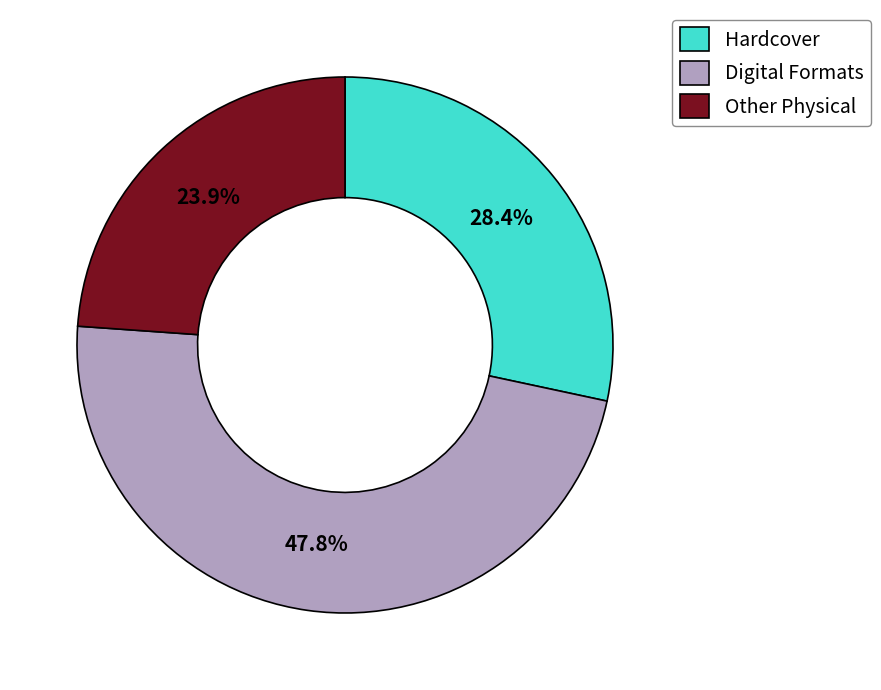

Is there a majority slice in this chart?

No